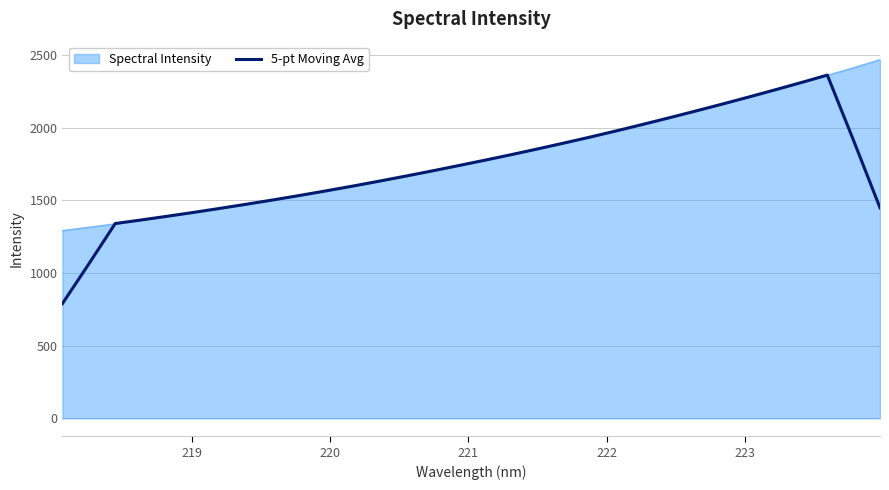

What is the smallest value displayed?

789.6